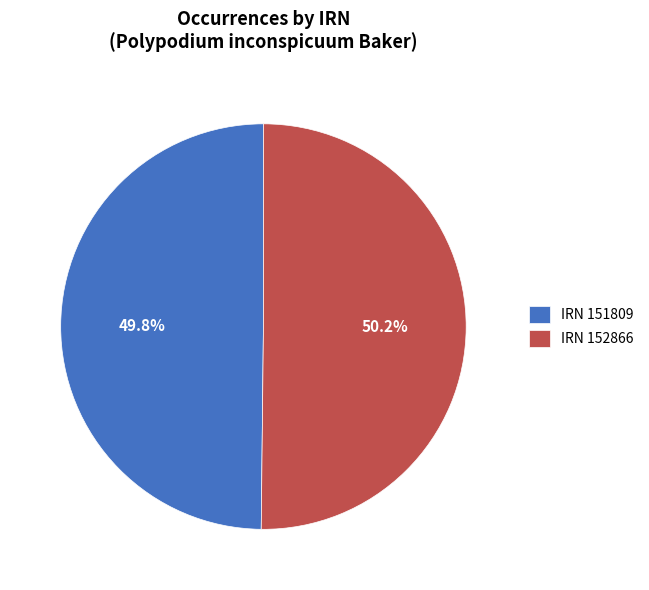

What is the ratio of the value at IRN 152866 to the value at IRN 151809?

1.0